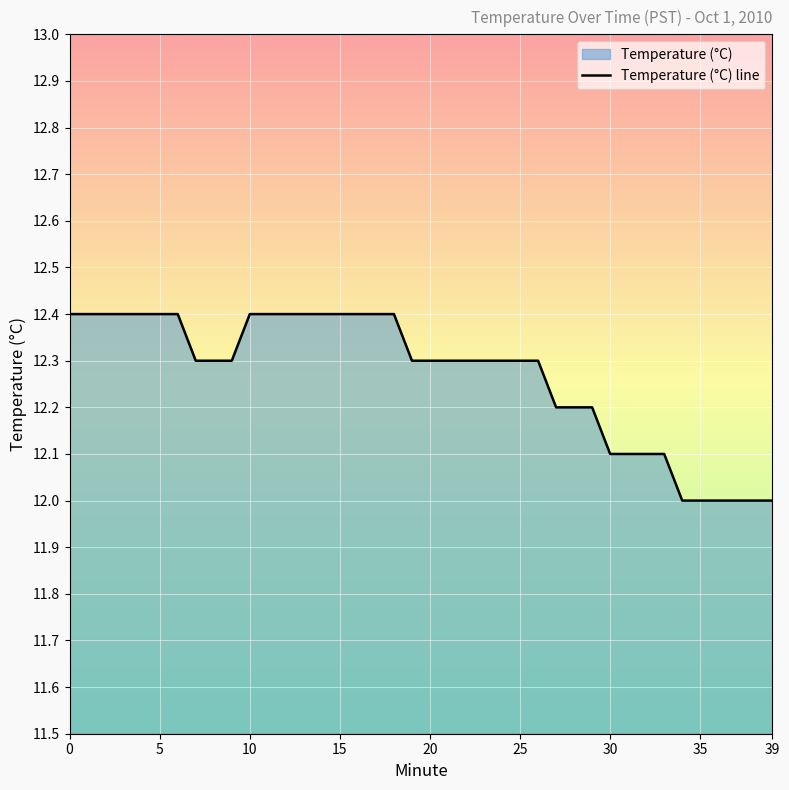

What is the change in value from 31 to 37?

-0.1